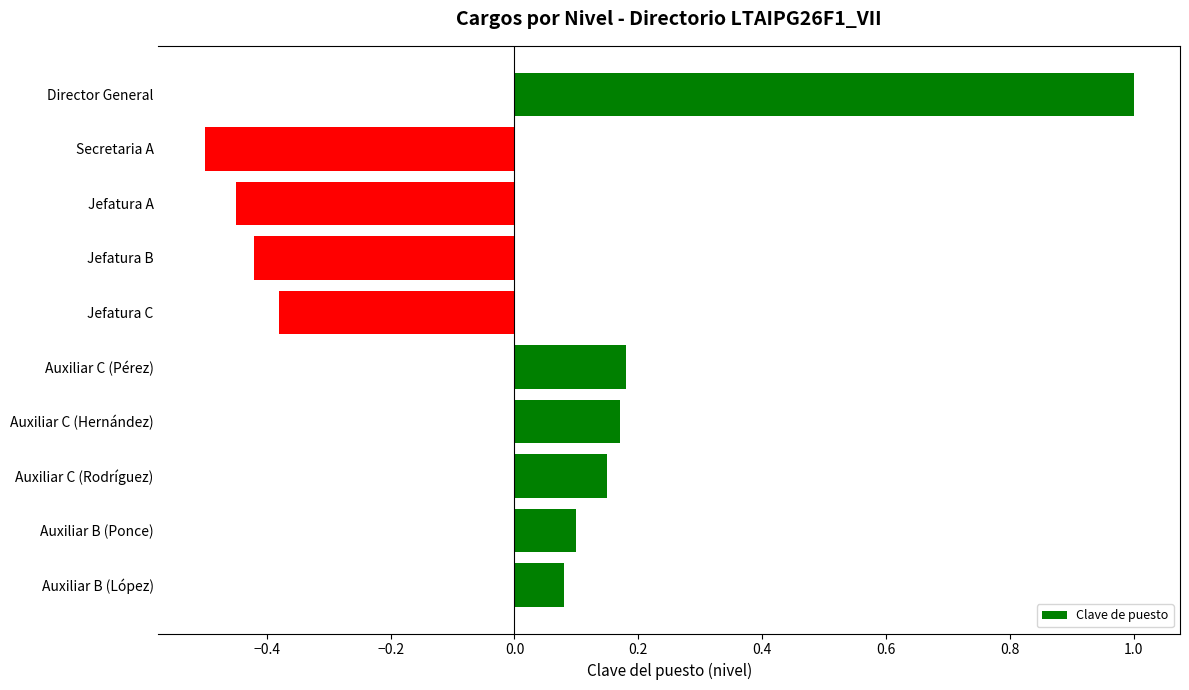

At which category does the chart reach its peak across all series?

Director General